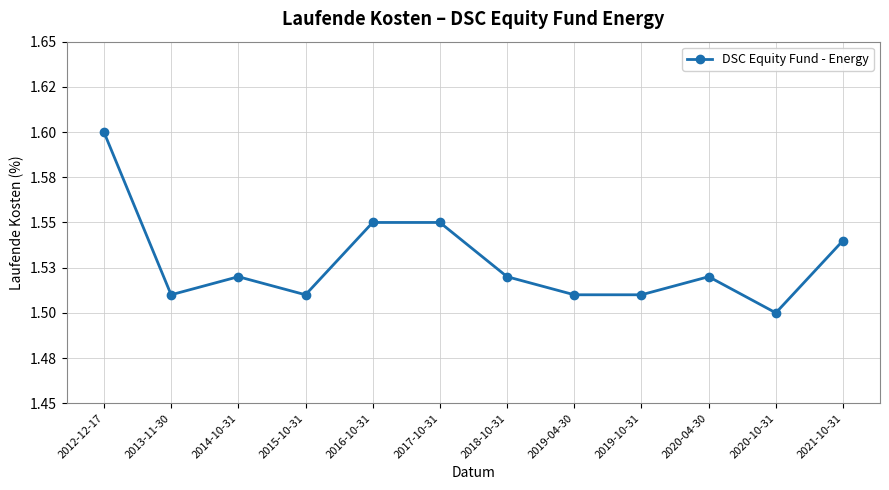

What is the label of the 11th point from the left?

2020-10-31